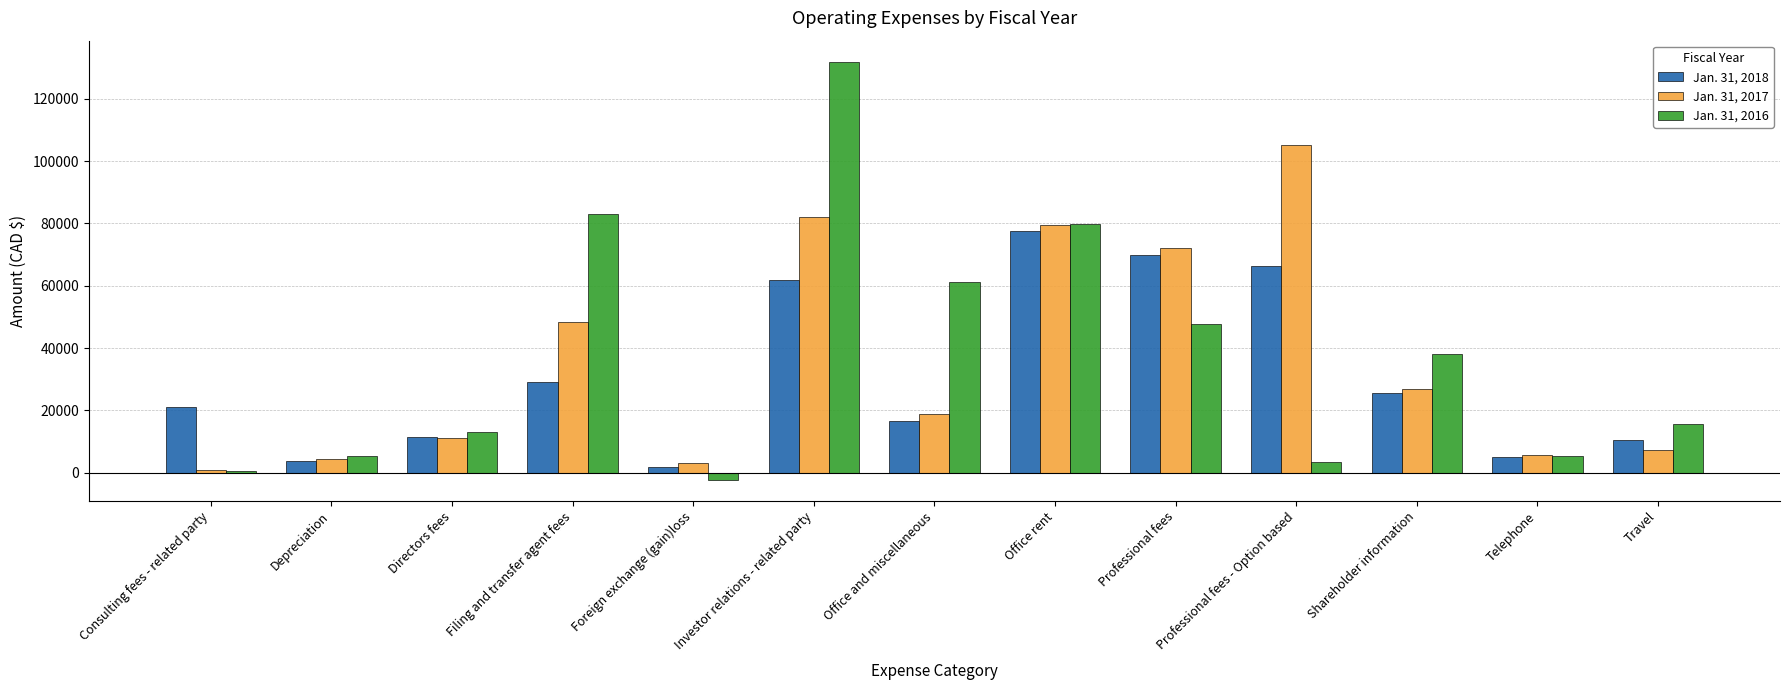

At which category is the sum across all series the highest?

Investor relations - related party